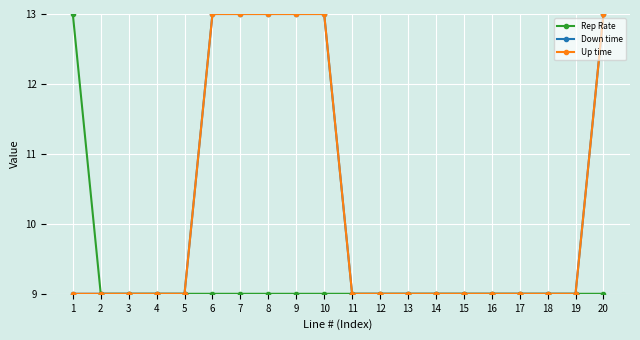

Does the chart have visible grid lines?

Yes